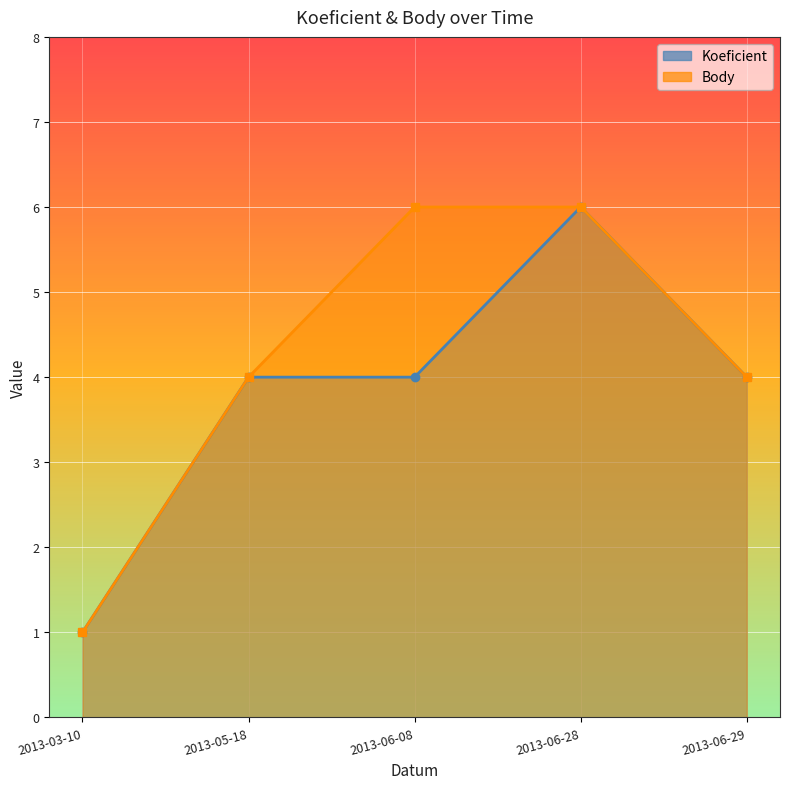

At how many categories does at least one series exceed 3?

4